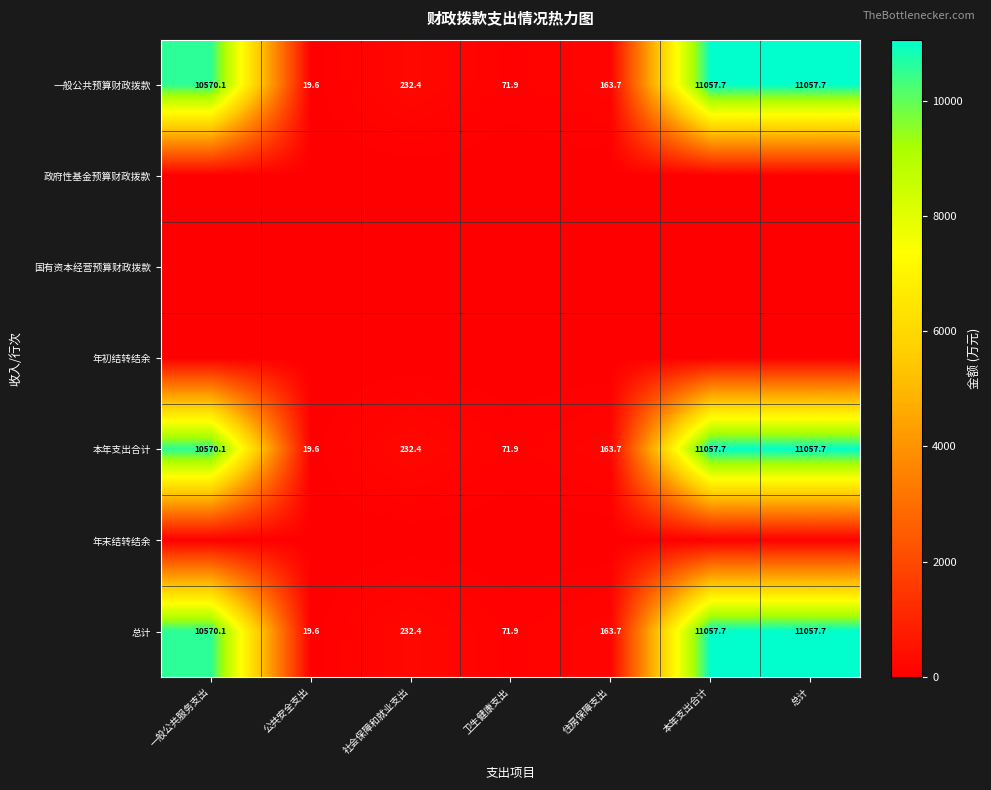

Where does the 总计 series first go above 232?

一般公共服务支出